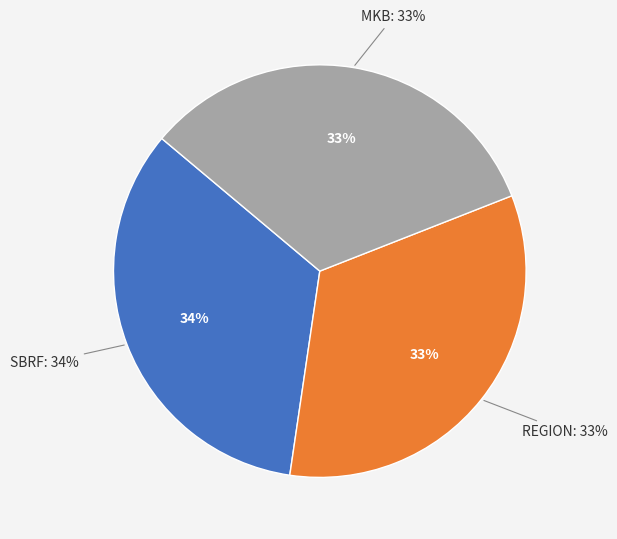

The SBRF slice represents 28% of the pie. True or false?

False